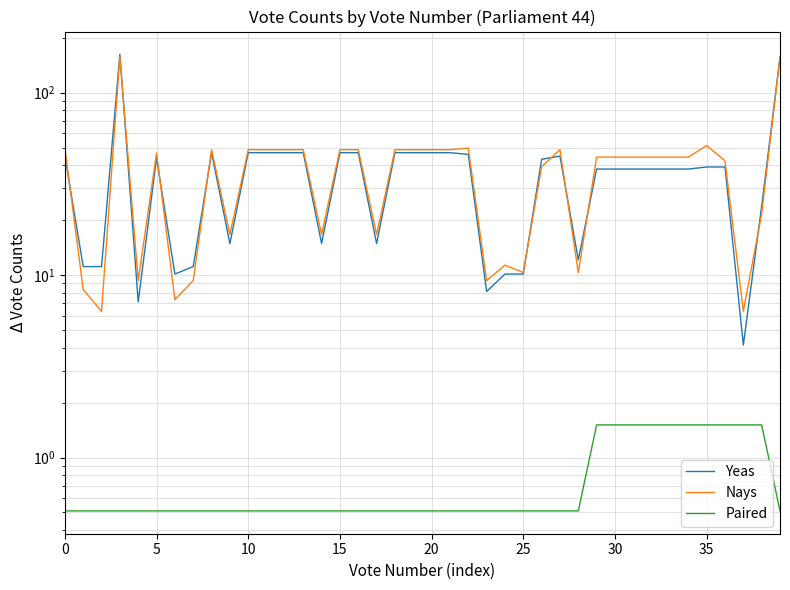

True or false: Paired has more than 1 interior local peaks.

False